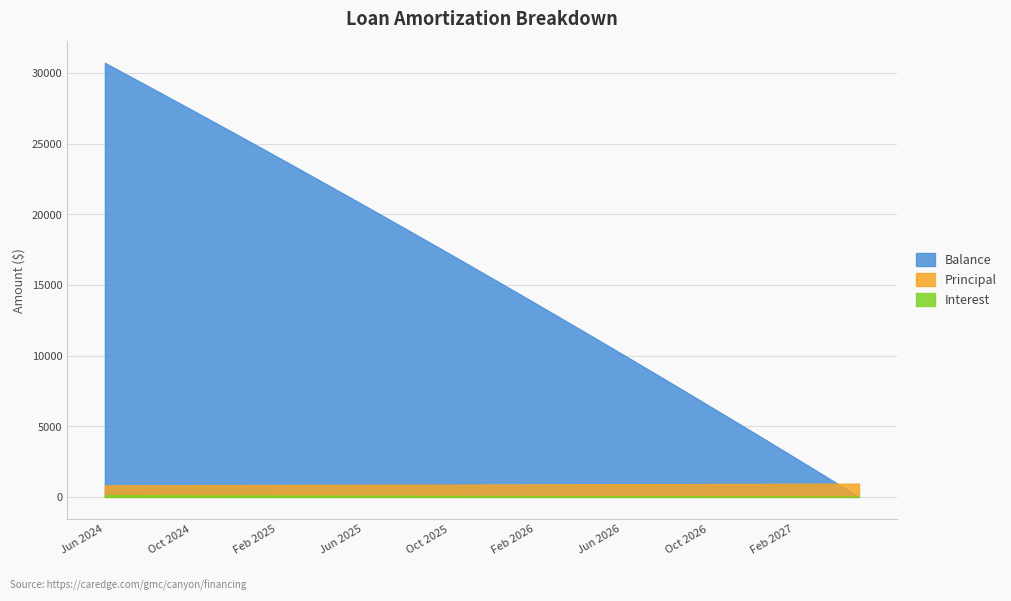

The value of Interest at Aug 2025 is 78.3. True or false?

True